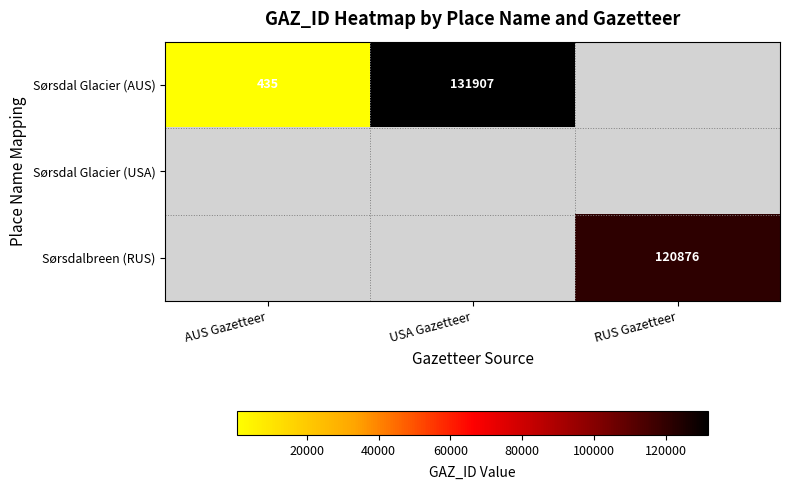

The Sørsdal Glacier (AUS) series shows 83988 at USA Gazetteer. True or false?

False